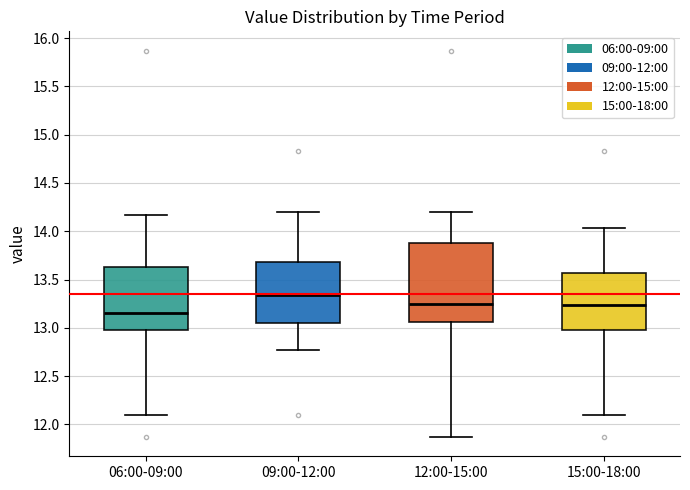

Which box is the tallest, from its lower edge to its upper edge?

12:00-15:00